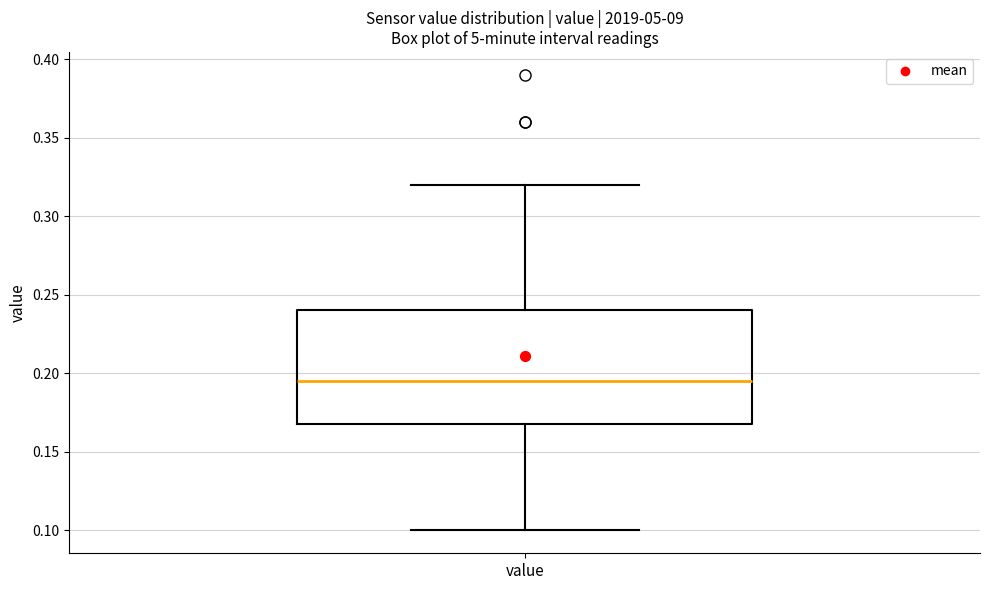

Read this box plot against the y-axis: the position of the median line, the range covered by the box, and the ends of both whiskers. The values are not printed on the chart, so give them approximately, as read against the axis.

median 0.195, box 0.170 to 0.240, whiskers 0.100 to 0.320